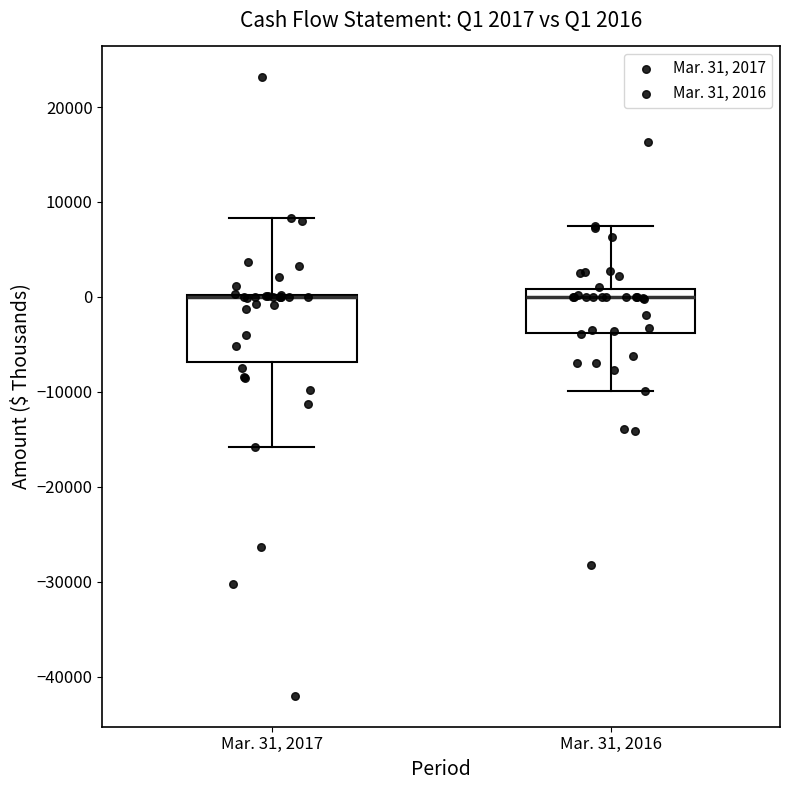

Which box is the tallest, from its lower edge to its upper edge?

Mar. 31, 2017